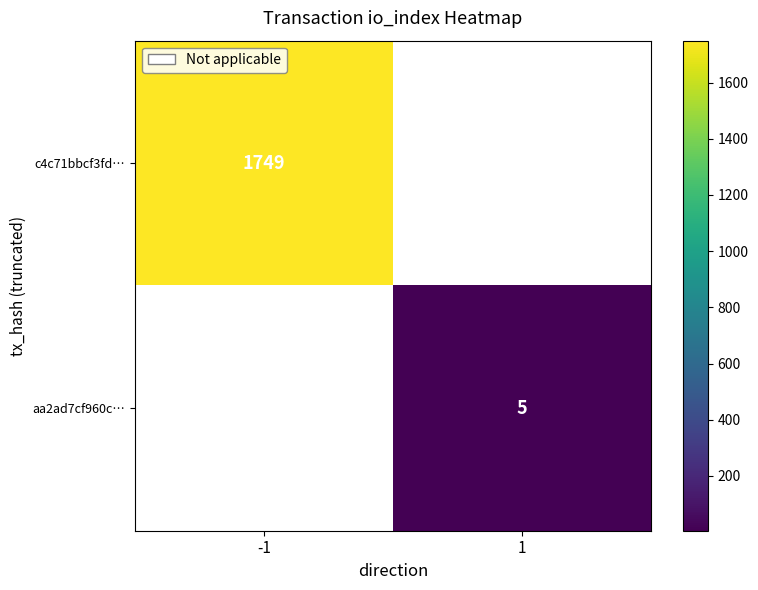

Is it true that c4c71bbcf3fd… equals 873 at -1?

False